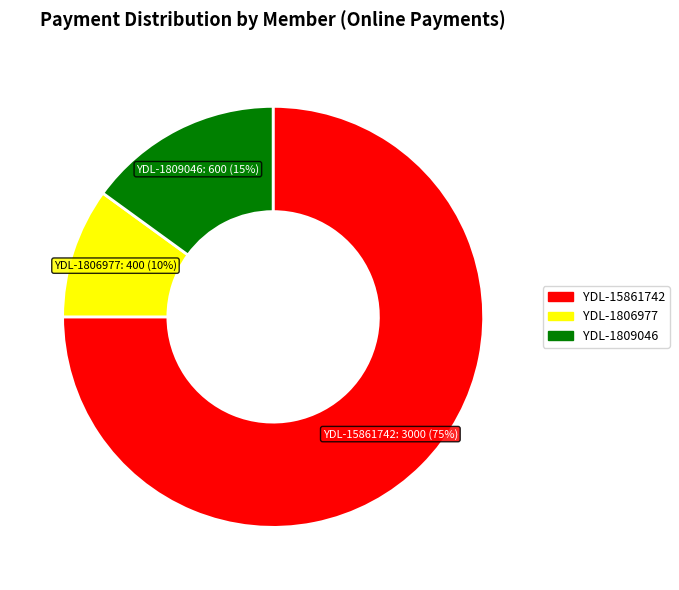

Is there any slice that represents more than half of the pie?

Yes